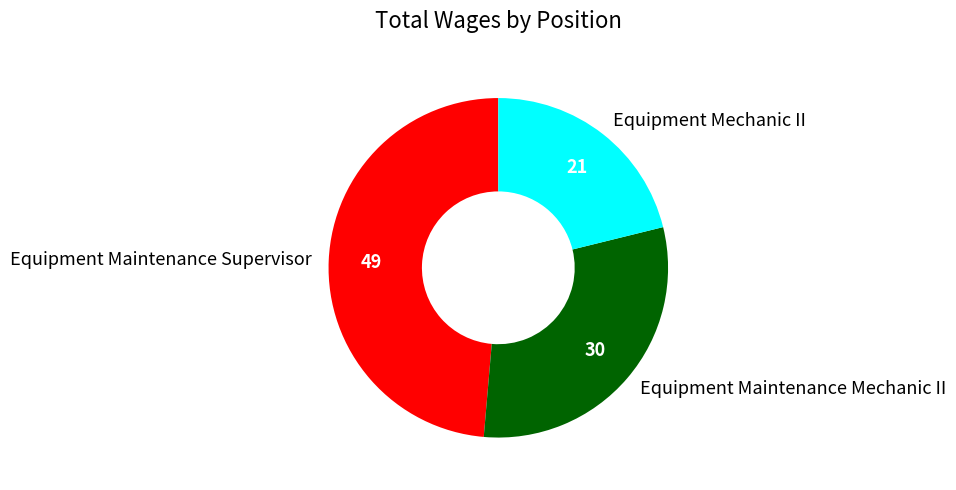

What is the smallest slice in the pie chart?

Equipment Mechanic II